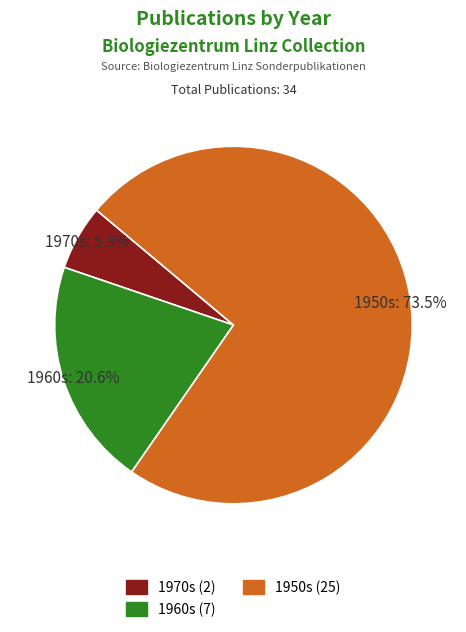

Is there a majority slice in this chart?

Yes